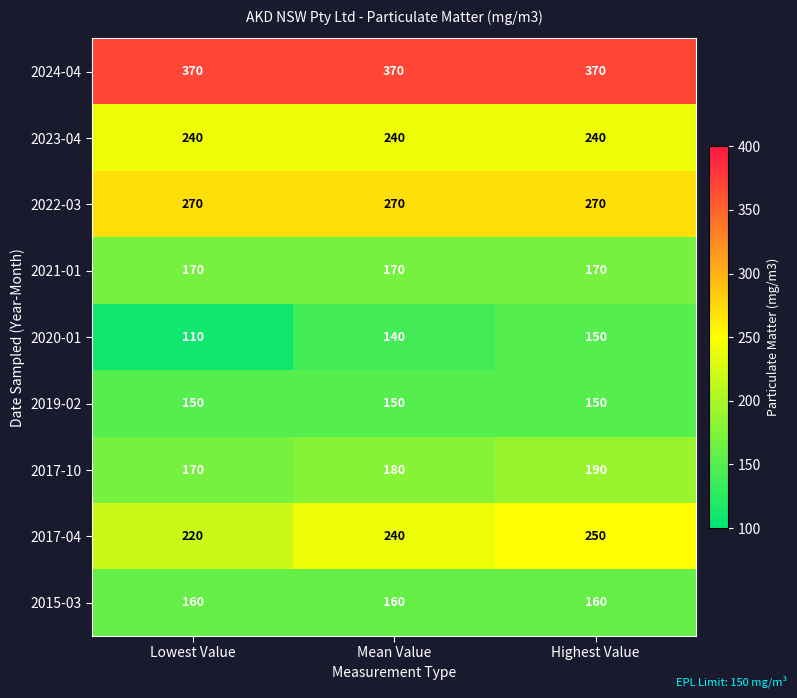

Is it true that 2020-01 equals 74 at Mean Value?

False